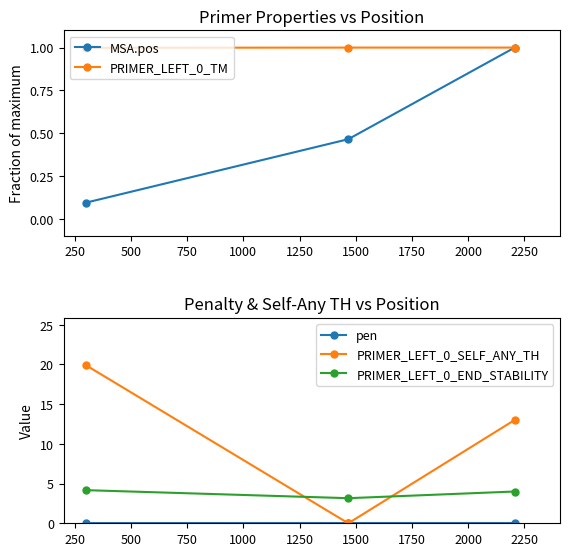

What is the value of the PRIMER_LEFT_0_END_STABILITY point at the 3rd from the left?

4.0